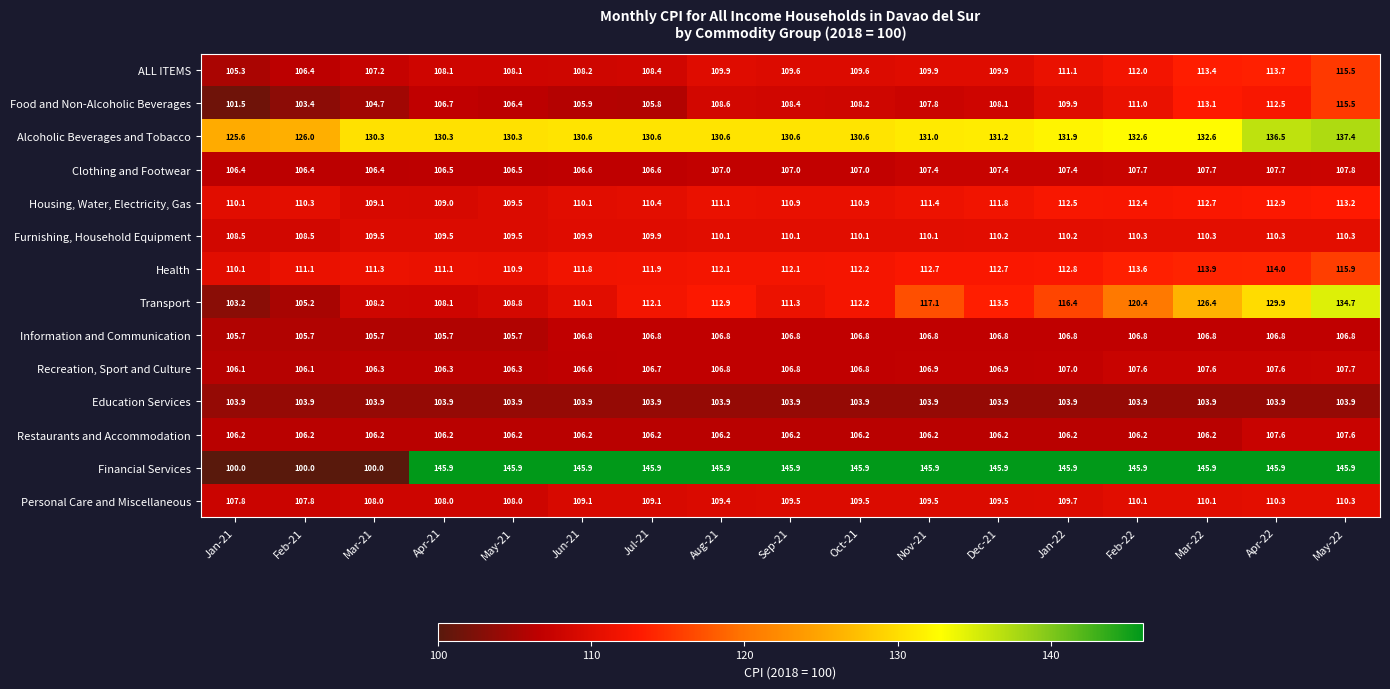

Where is Health nearest to the value 113?

Jan-22